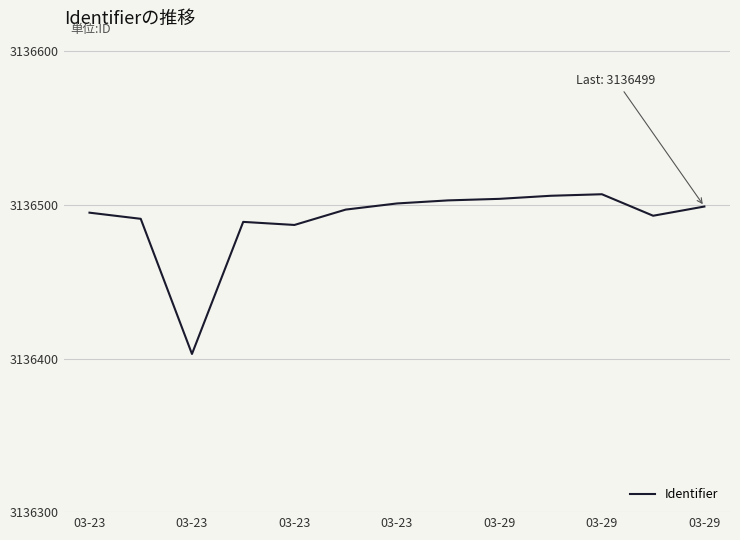

What is the sum of all values?

40774375